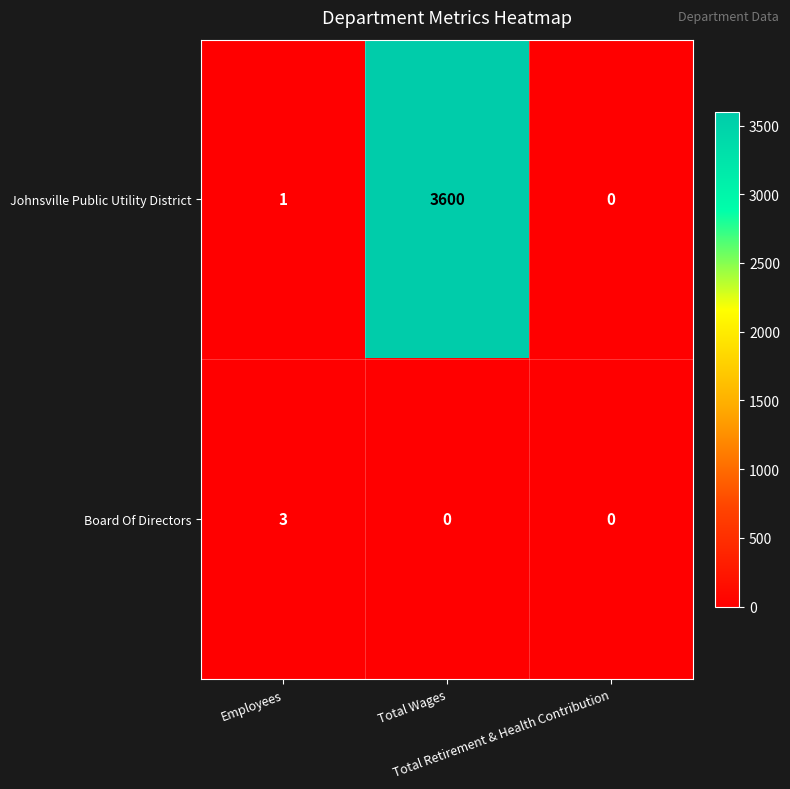

What is the difference between the maximum and minimum values in the Johnsville Public Utility District series?

3600